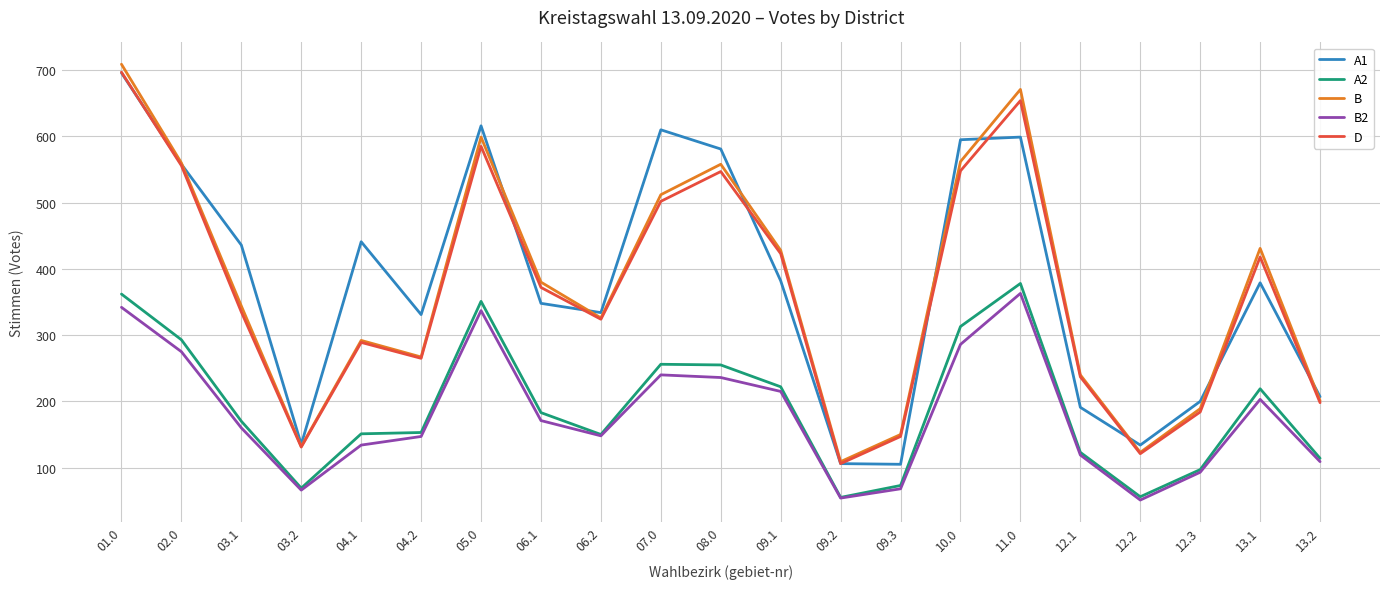

True or false: A2 and D cross at least once.

False